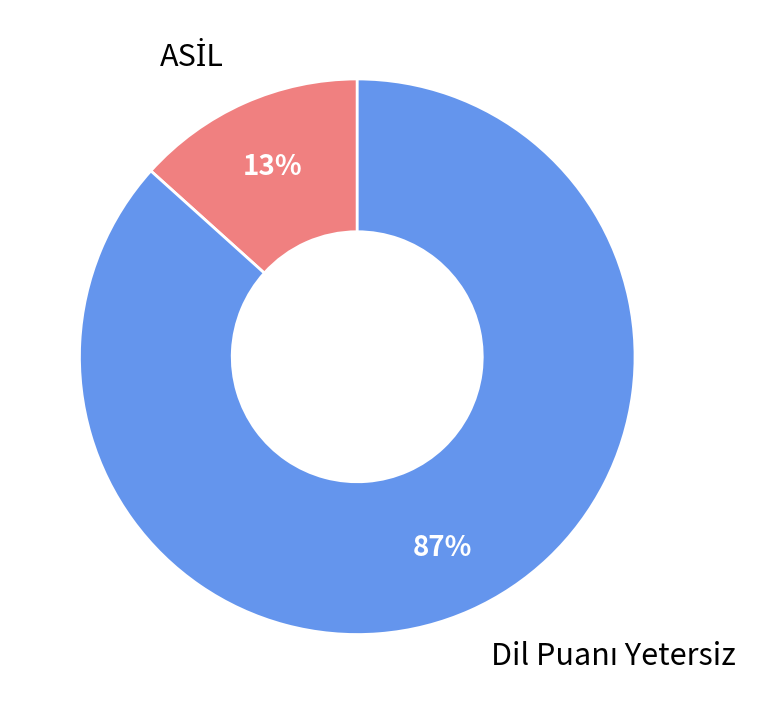

To the nearest percent, what is the average slice percentage?

50%